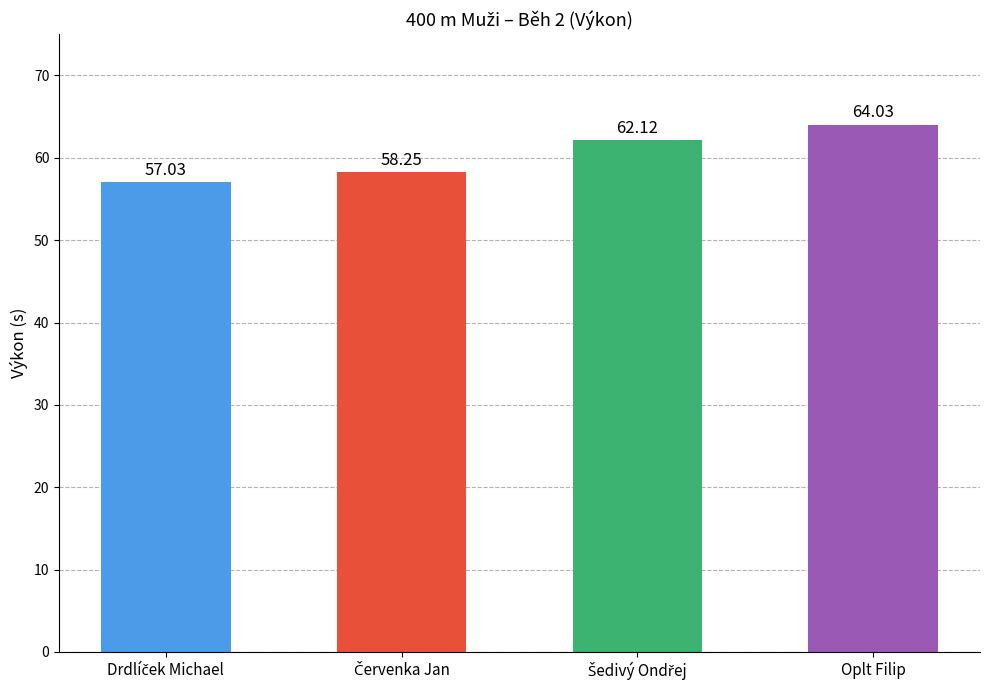

What is the value of the 4th bar from the left?

64.0